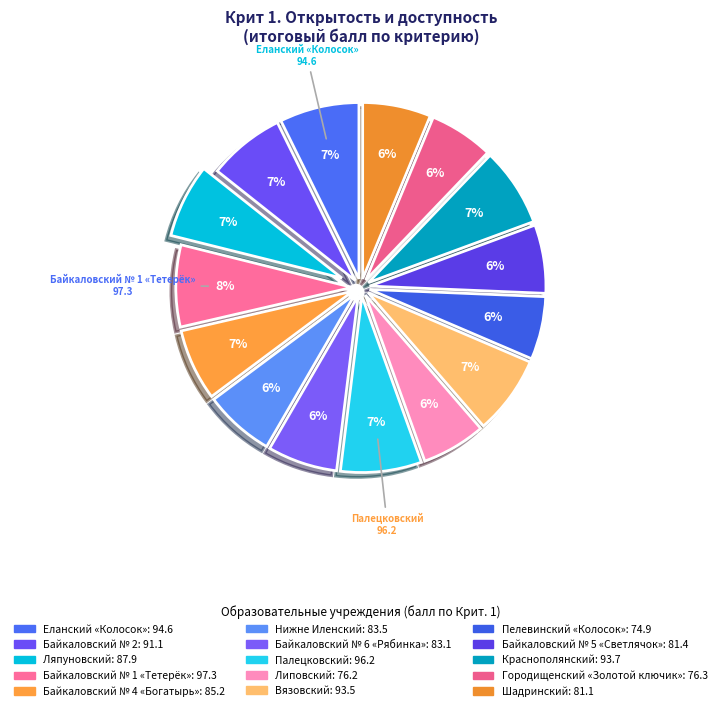

How many slices are in this pie chart?

15